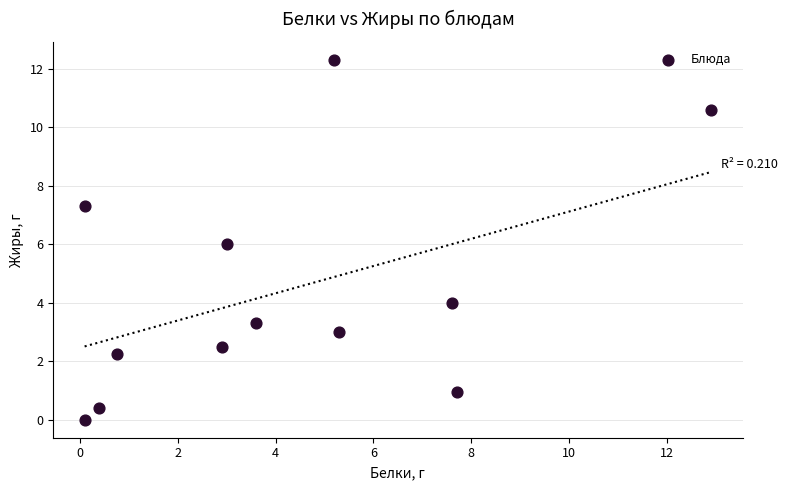

What is the average Y value?

4.4